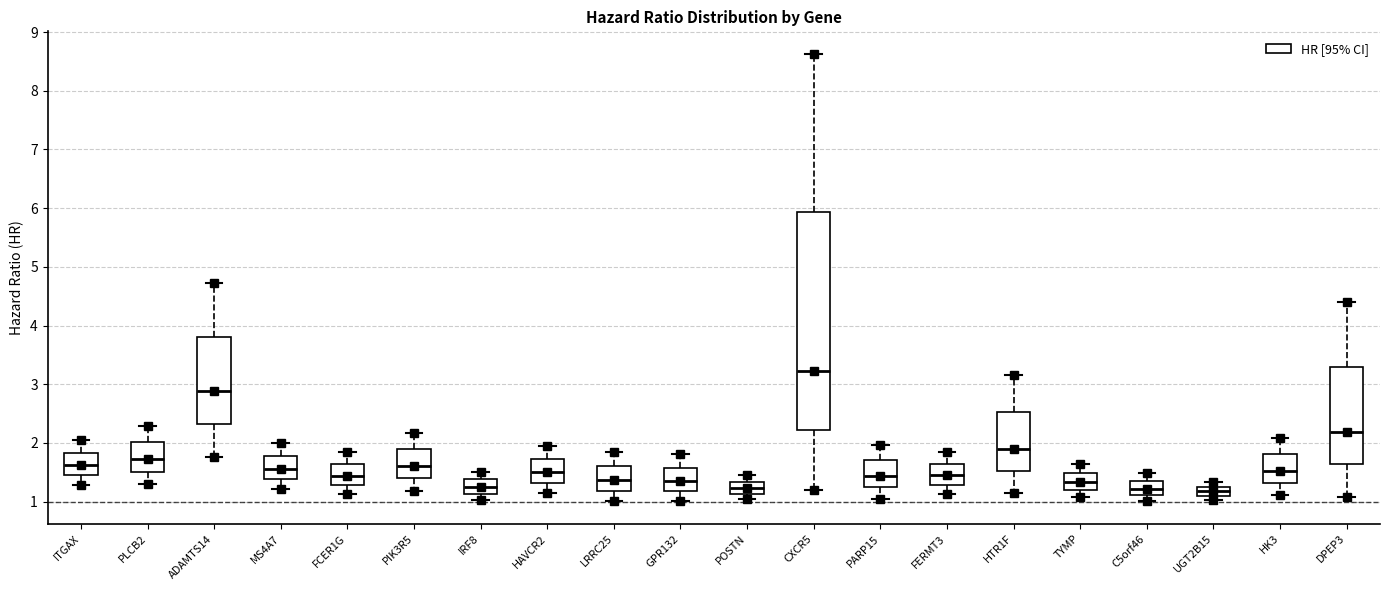

Comparing the boxes themselves (not the whiskers), which one is the tallest?

CXCR5